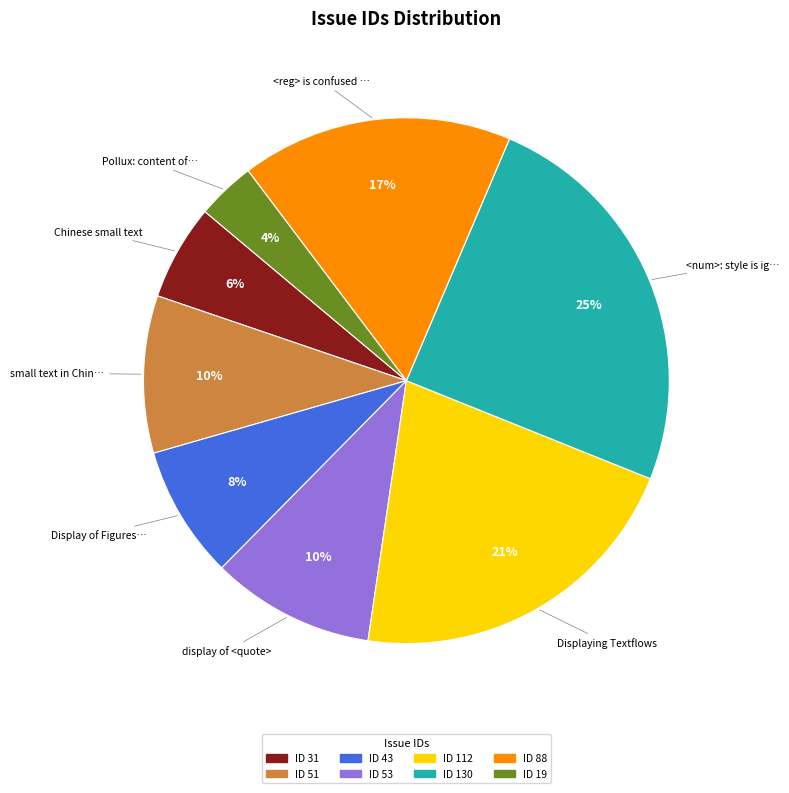

To the nearest percent, what is the average slice percentage?

12%